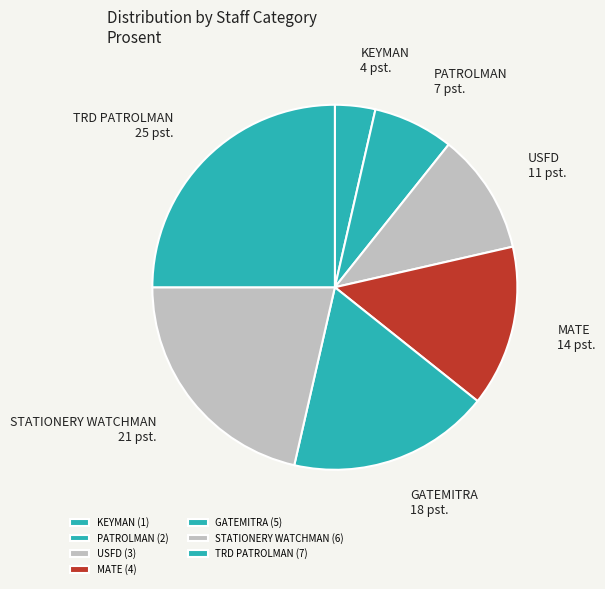

Is the sum of MATE and USFD greater than half?

No